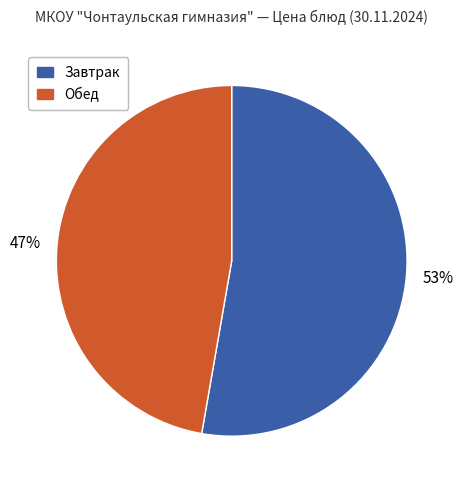

Is the sum of Обед and Завтрак greater than half?

Yes